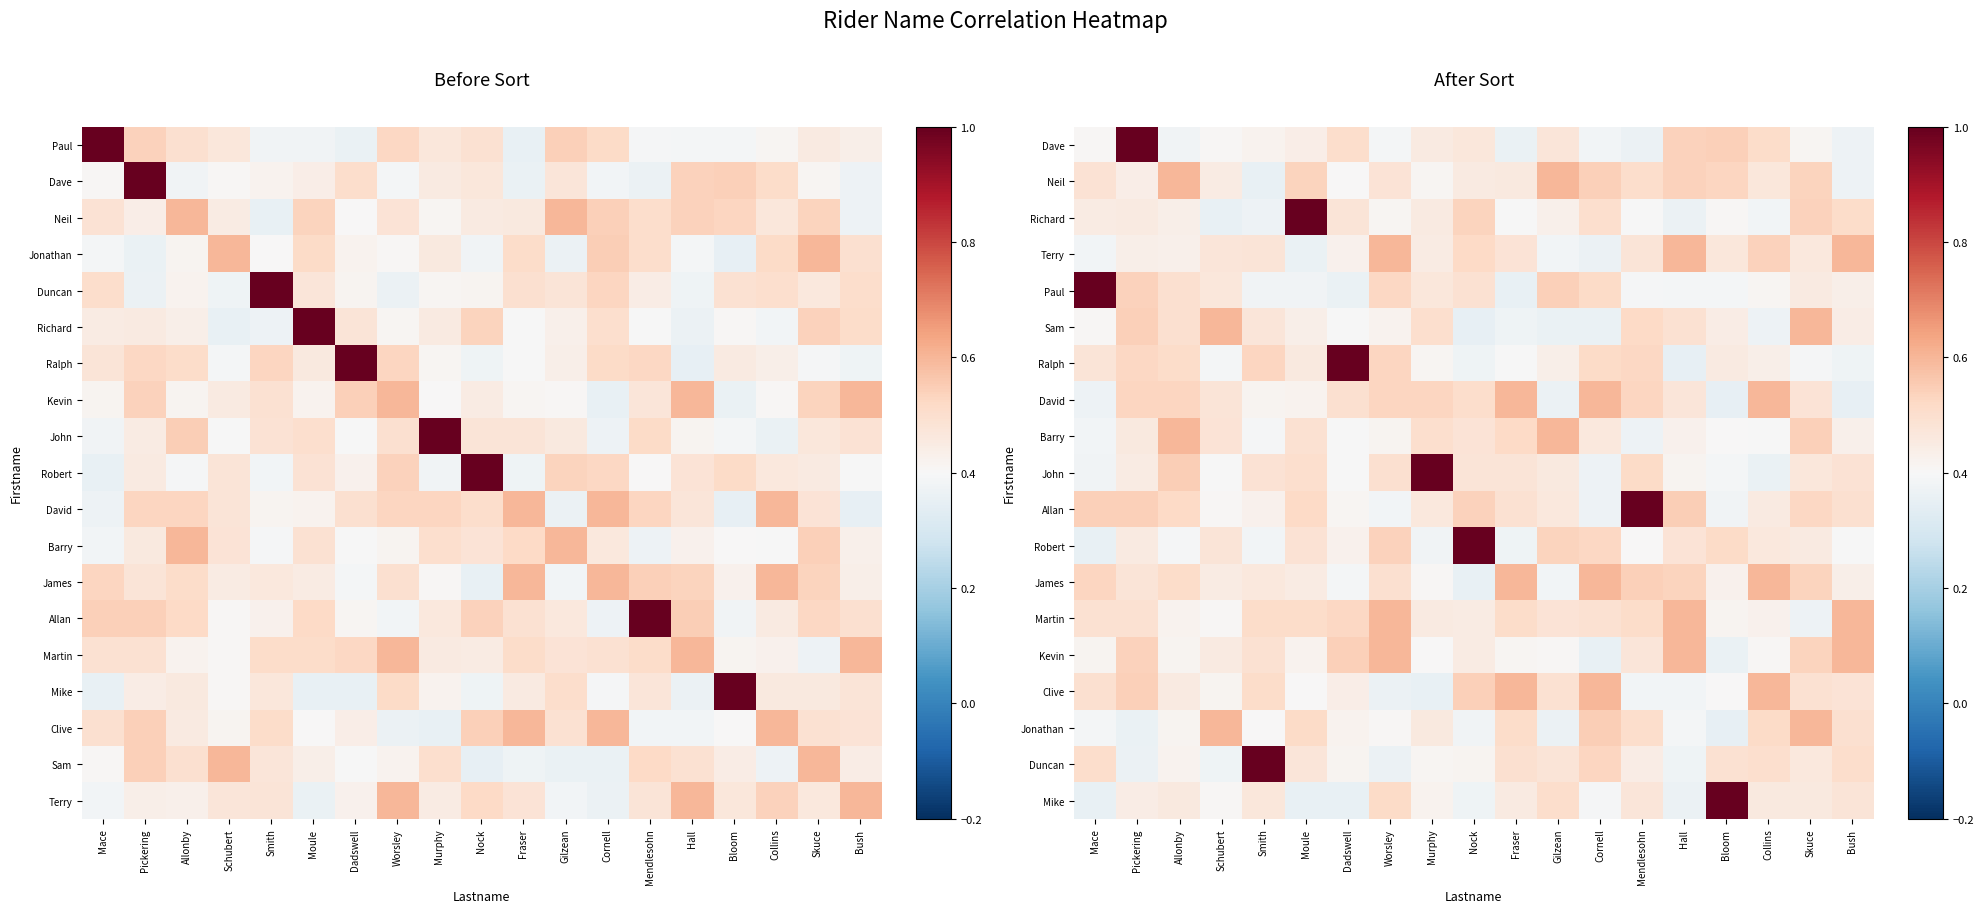

How many series are shown in this chart?

19